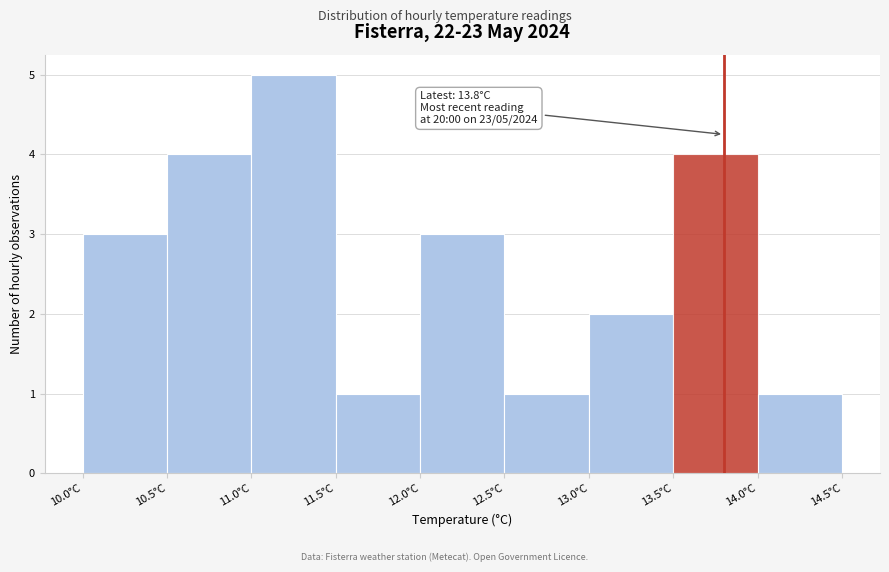

Which range on the x-axis has the tallest bar?

11.0 to 11.5